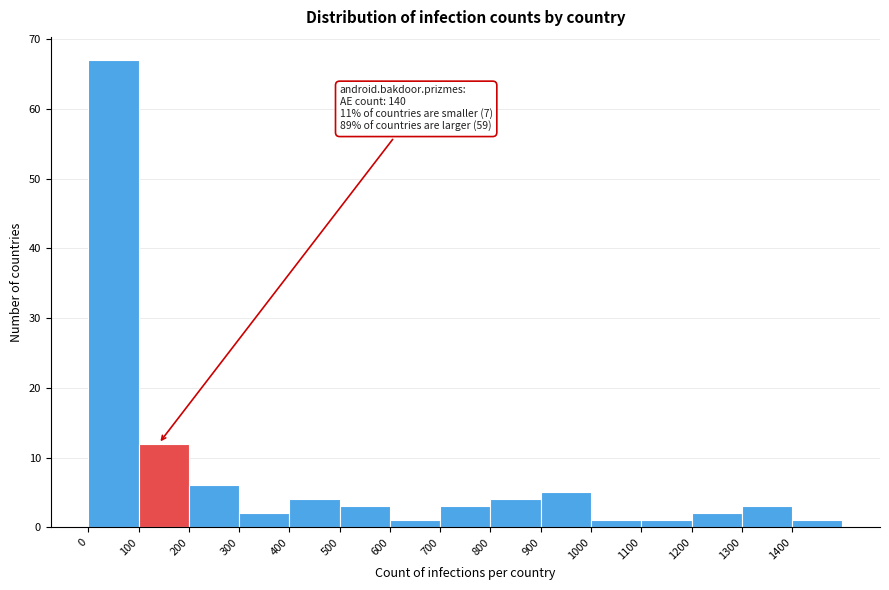

Which range on the x-axis has the tallest bar?

0 to 100